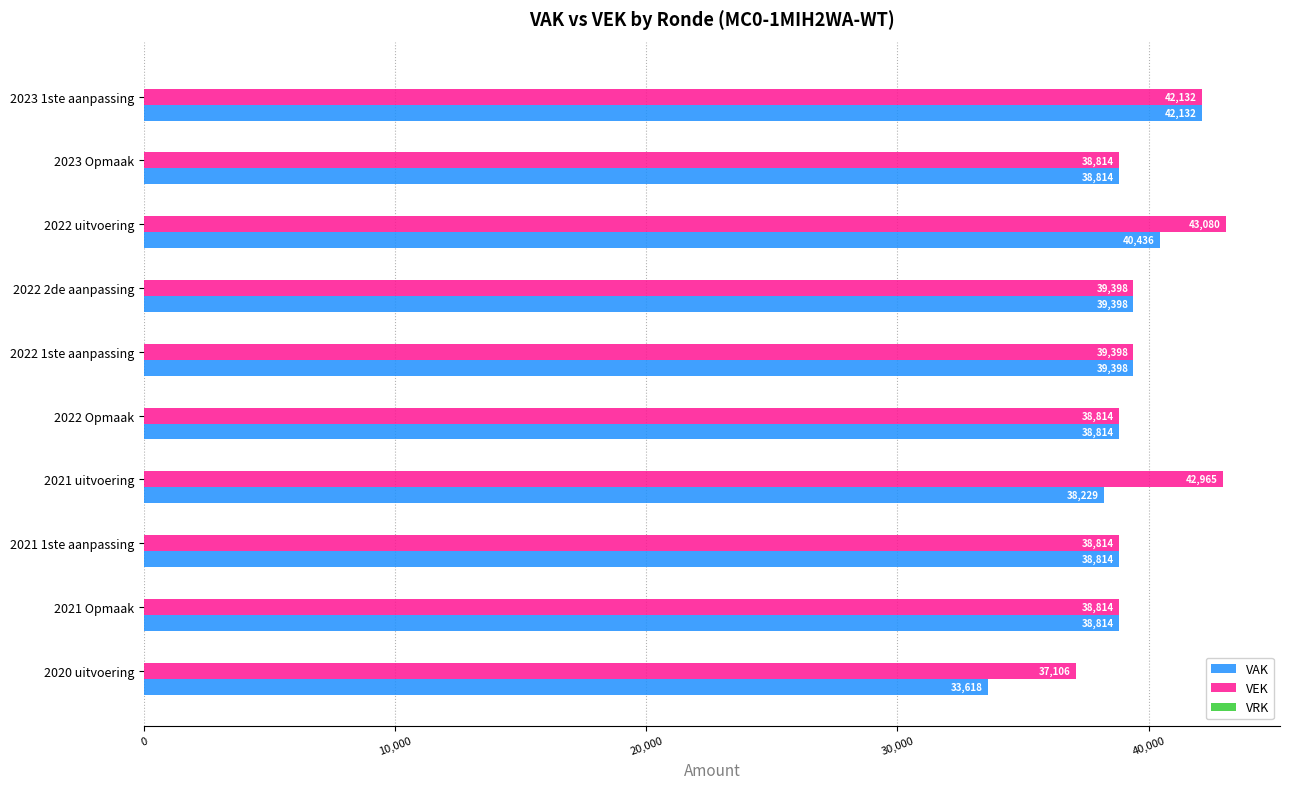

Where is VAK nearest to the value 37875?

2021 uitvoering